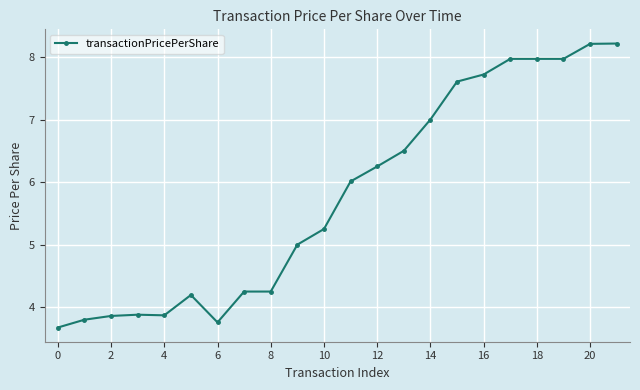

What is the sum of all values?

127.2